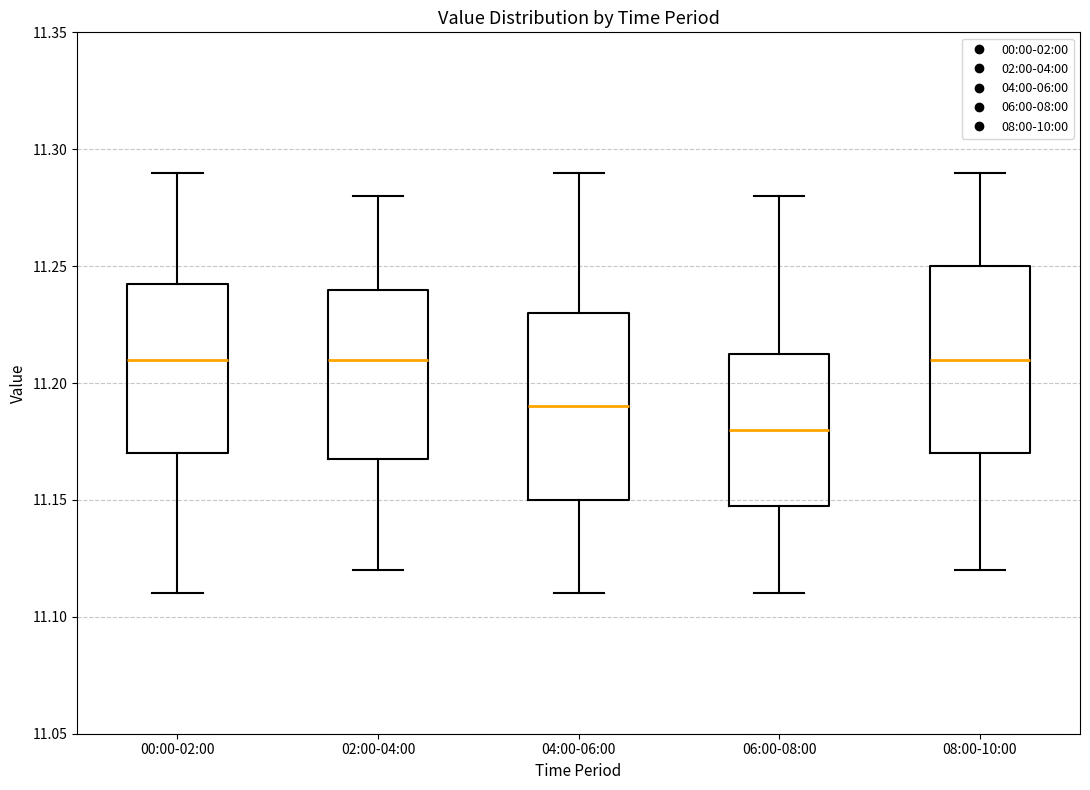

Reading left to right, transcribe this box plot: for each box, give where its median line is, the range the box spans, and where its two whiskers end, as read against the y-axis. The values are not printed on the chart, so give them approximately, as read against the axis.

00:00-02:00: median 11.210, box 11.170 to 11.245, whiskers 11.110 to 11.290
02:00-04:00: median 11.210, box 11.170 to 11.240, whiskers 11.120 to 11.280
04:00-06:00: median 11.190, box 11.150 to 11.230, whiskers 11.110 to 11.290
06:00-08:00: median 11.180, box 11.150 to 11.215, whiskers 11.110 to 11.280
08:00-10:00: median 11.210, box 11.170 to 11.250, whiskers 11.120 to 11.290